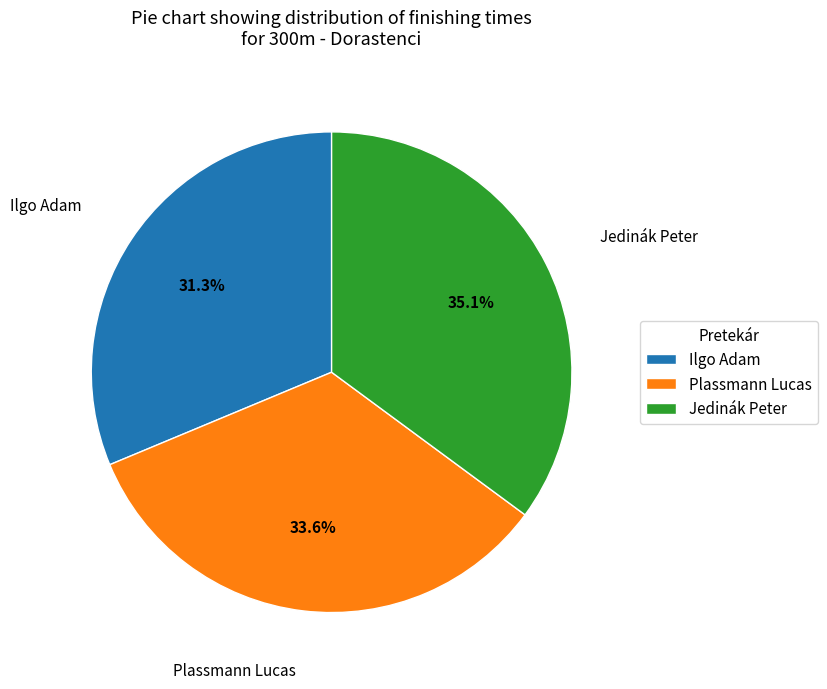

Is Ilgo Adam the majority of the pie?

No